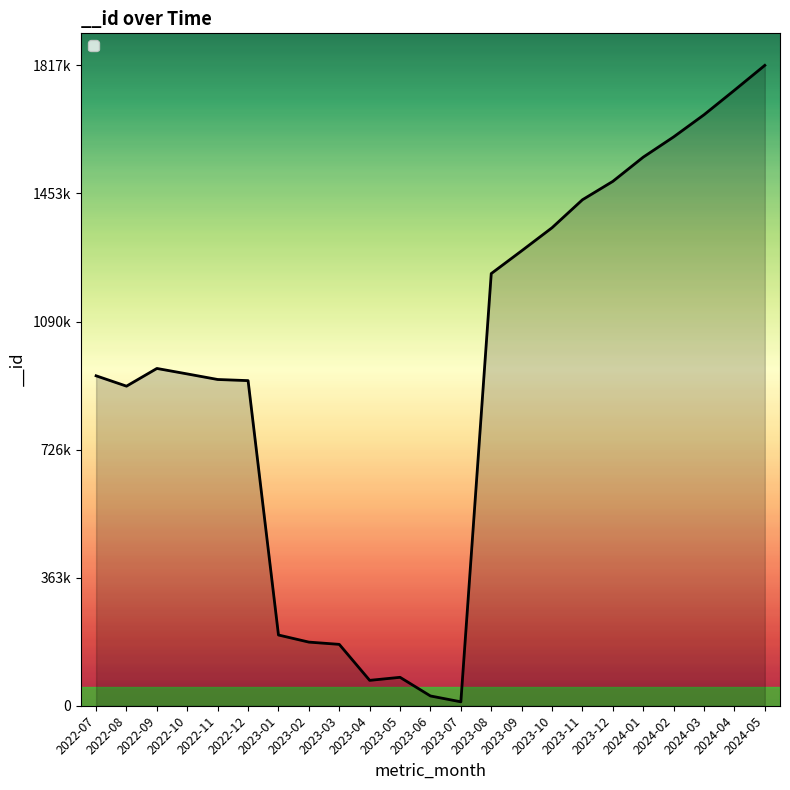

What value does the data have at 2023-01, to the nearest 10?

200720